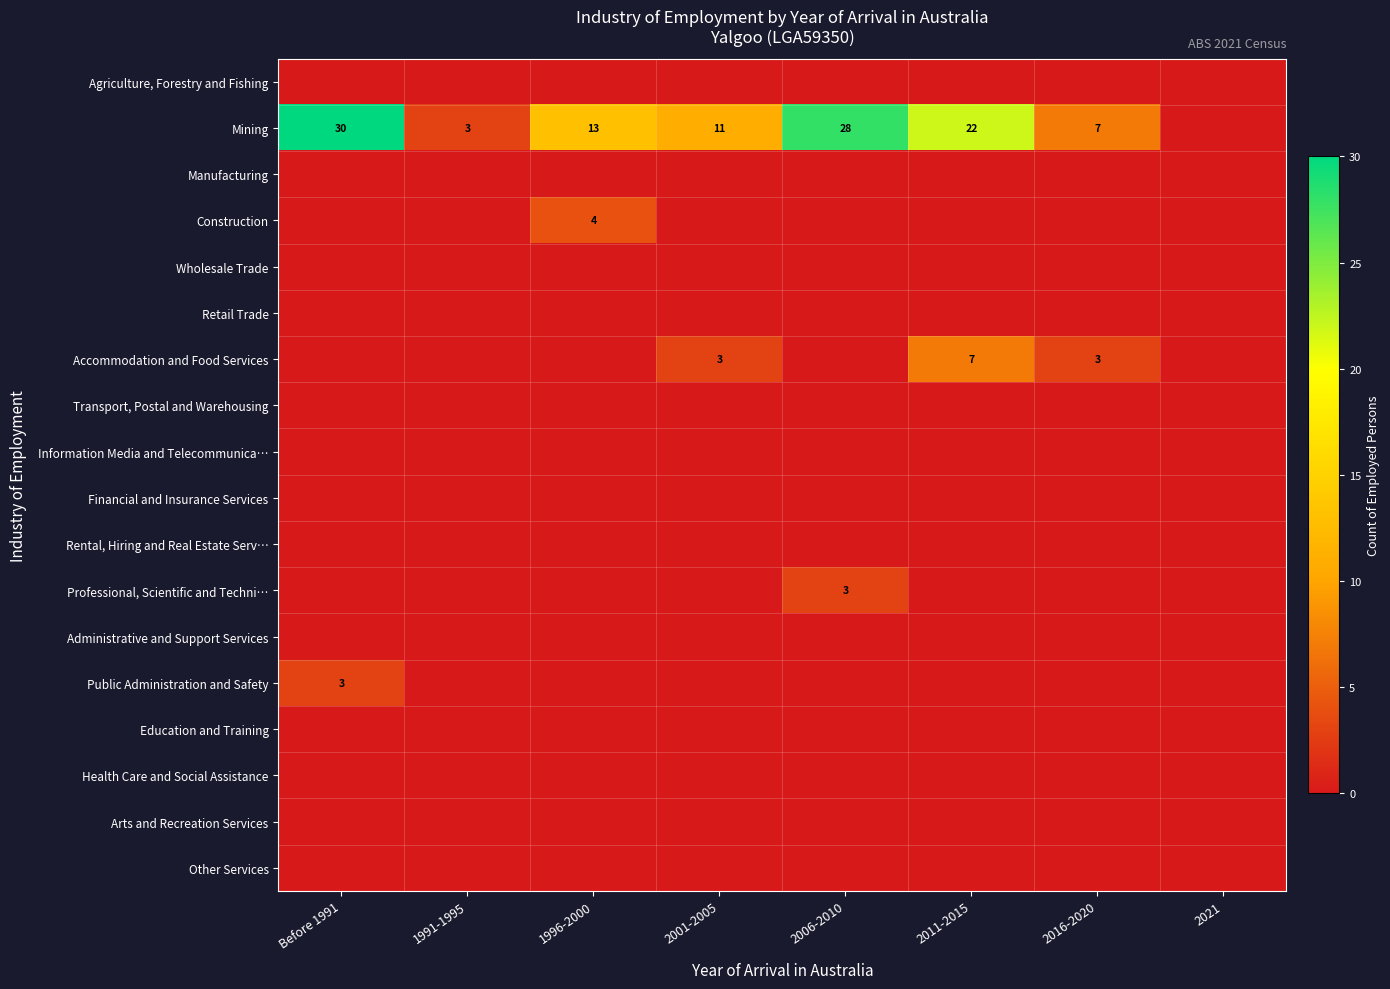

At which category is the sum across all series the highest?

Before 1991